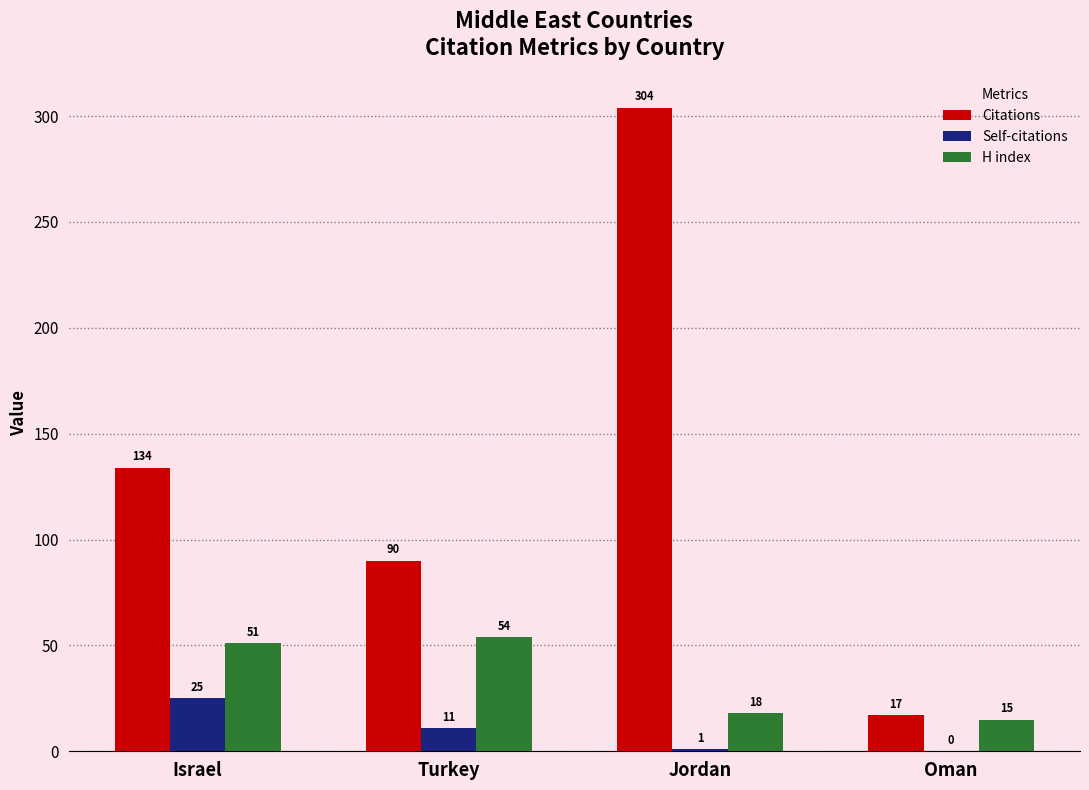

What are all the series names shown in the legend?

Citations, Self-citations, H index